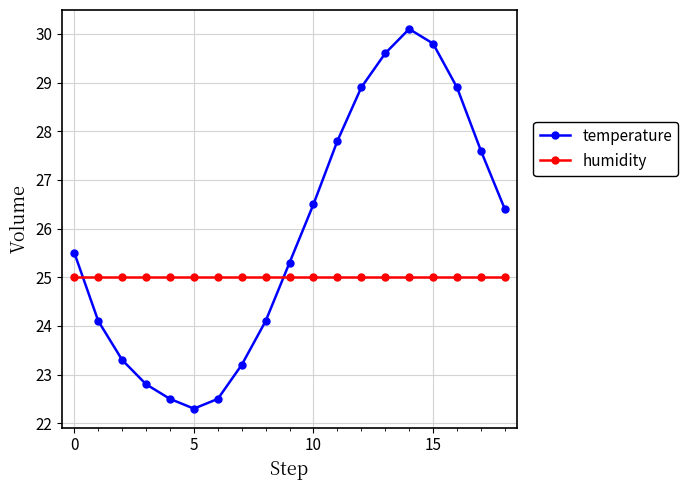

Reading right to left, list all the values displayed in this chart.

temperature: 26.4	27.6	28.9	29.8	30.1	29.6	28.9	27.8	26.5	25.3	24.1	23.2	22.5	22.3	22.5	22.8	23.3	24.1	25.5
humidity: 25.0	25.0	25.0	25.0	25.0	25.0	25.0	25.0	25.0	25.0	25.0	25.0	25.0	25.0	25.0	25.0	25.0	25.0	25.0